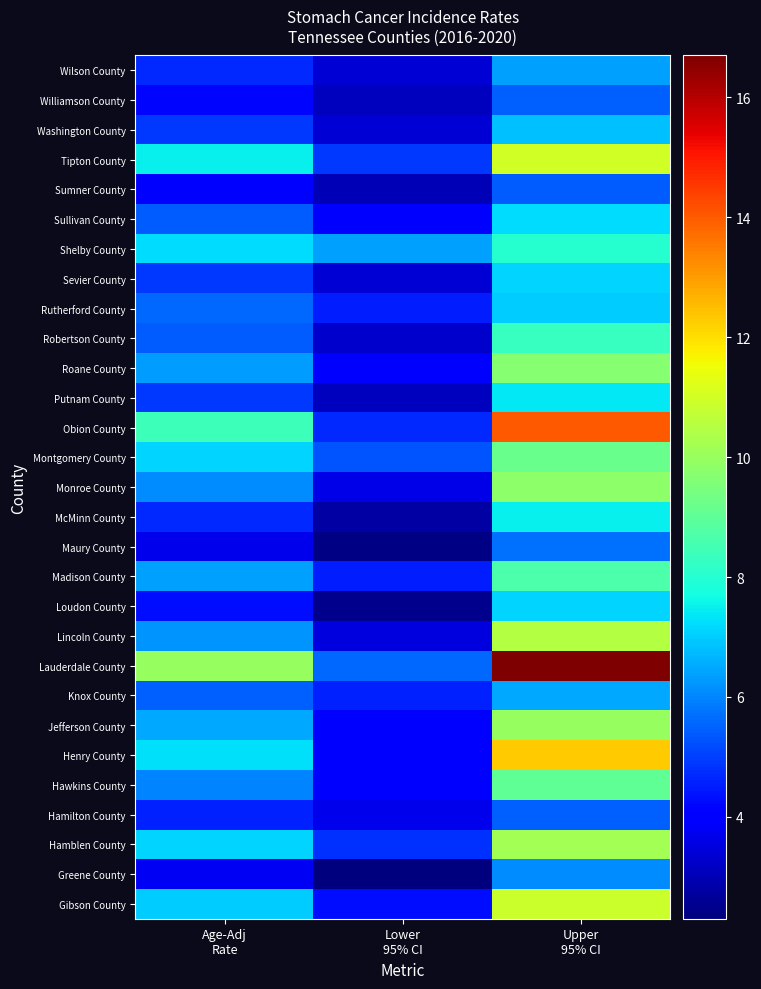

List the series in order of their peak value, lowest first.

Sumner County, Williamson County, Hamilton County, Maury County, Greene County, Wilson County, Knox County, Washington County, Rutherford County, Sevier County, Loudon County, Sullivan County, Putnam County, McMinn County, Shelby County, Robertson County, Madison County, Hawkins County, Montgomery County, Roane County, Monroe County, Jefferson County, Hamblen County, Lincoln County, Gibson County, Tipton County, Henry County, Obion County, Lauderdale County